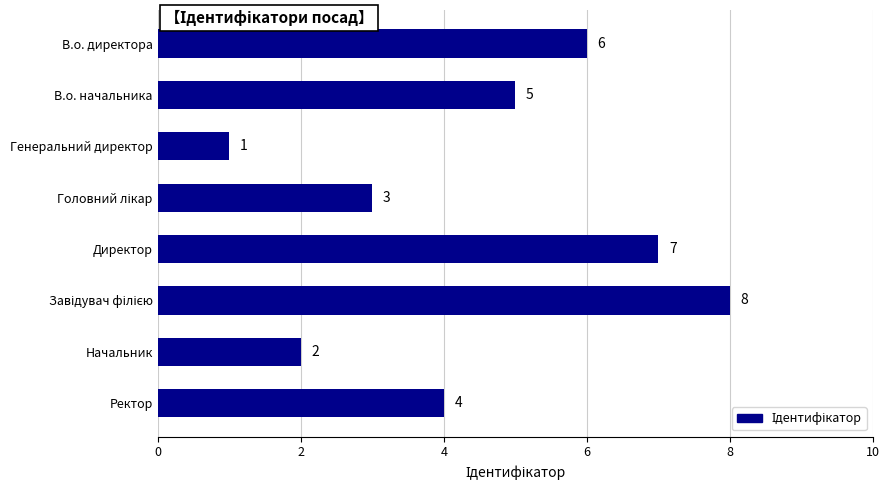

What is the value of the 7th bar from the top?

2